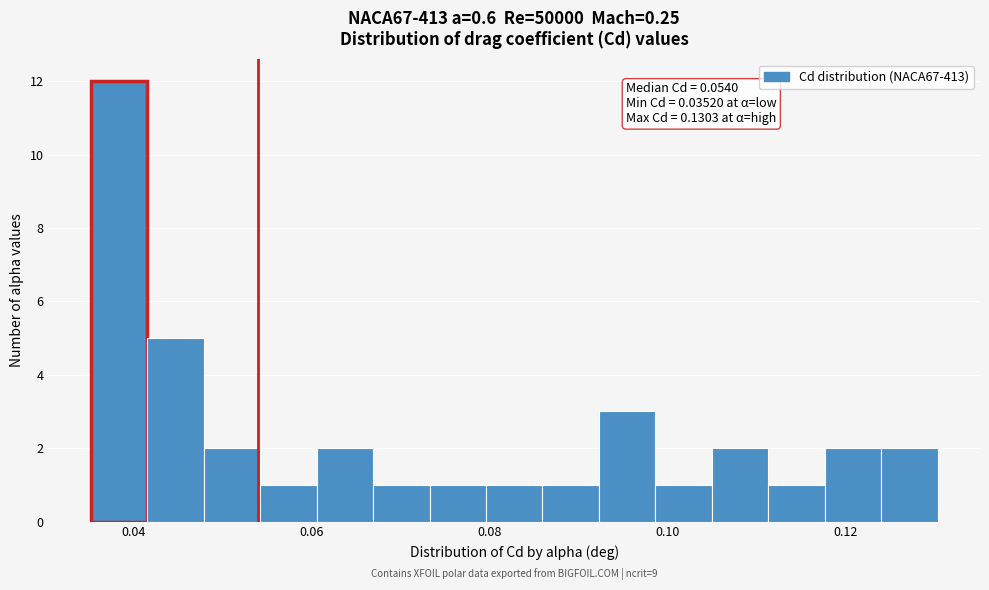

Read against the x-axis, roughly where is the centre of the tallest bar?

0.038